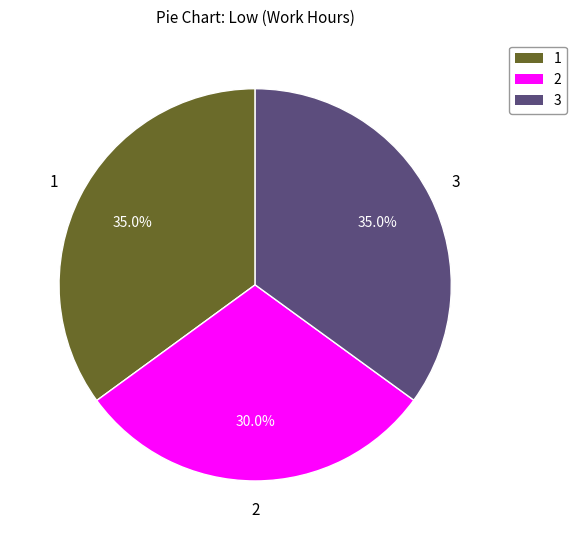

Is there a majority slice in this chart?

No